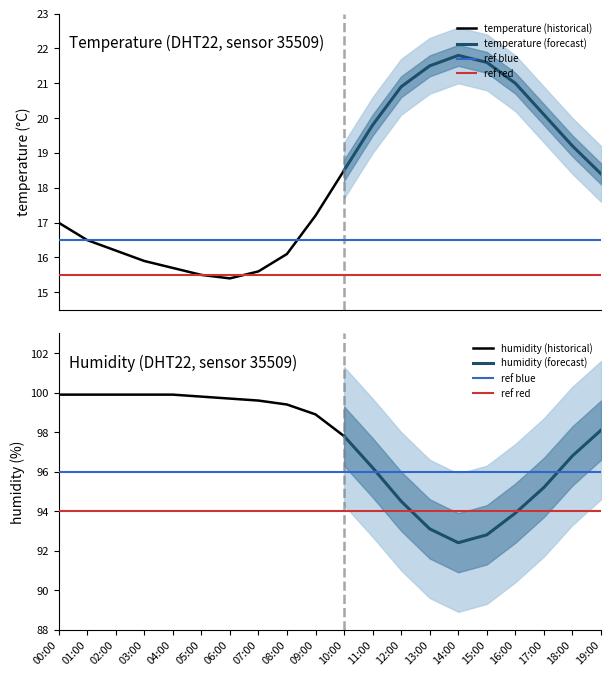

Between 08:00 and 10:00, which is larger?

10:00